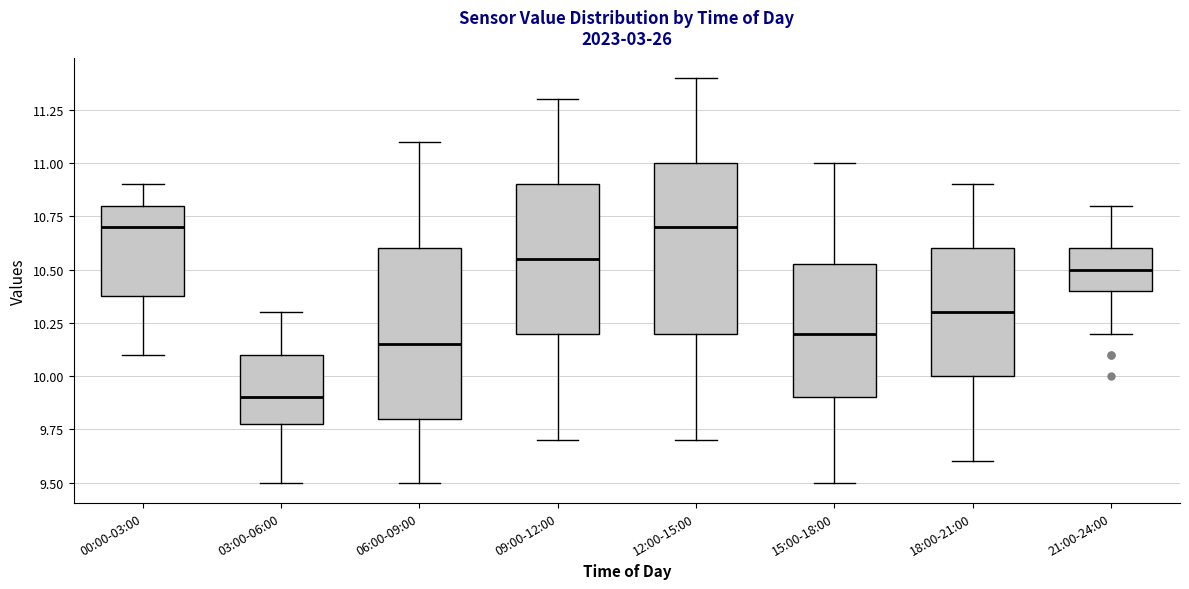

Reading left to right, transcribe this box plot: for each box, give where its median line is, the range the box spans, and where its two whiskers end, as read against the y-axis. The values are not printed on the chart, so give them approximately, as read against the axis.

00:00-03:00: median 10.70, box 10.40 to 10.80, whiskers 10.10 to 10.90
03:00-06:00: median 9.90, box 9.80 to 10.10, whiskers 9.50 to 10.30
06:00-09:00: median 10.15, box 9.80 to 10.60, whiskers 9.50 to 11.10
09:00-12:00: median 10.55, box 10.20 to 10.90, whiskers 9.70 to 11.30
12:00-15:00: median 10.70, box 10.20 to 11.00, whiskers 9.70 to 11.40
15:00-18:00: median 10.20, box 9.90 to 10.55, whiskers 9.50 to 11.00
18:00-21:00: median 10.30, box 10.00 to 10.60, whiskers 9.60 to 10.90
21:00-24:00: median 10.50, box 10.40 to 10.60, whiskers 10.20 to 10.80